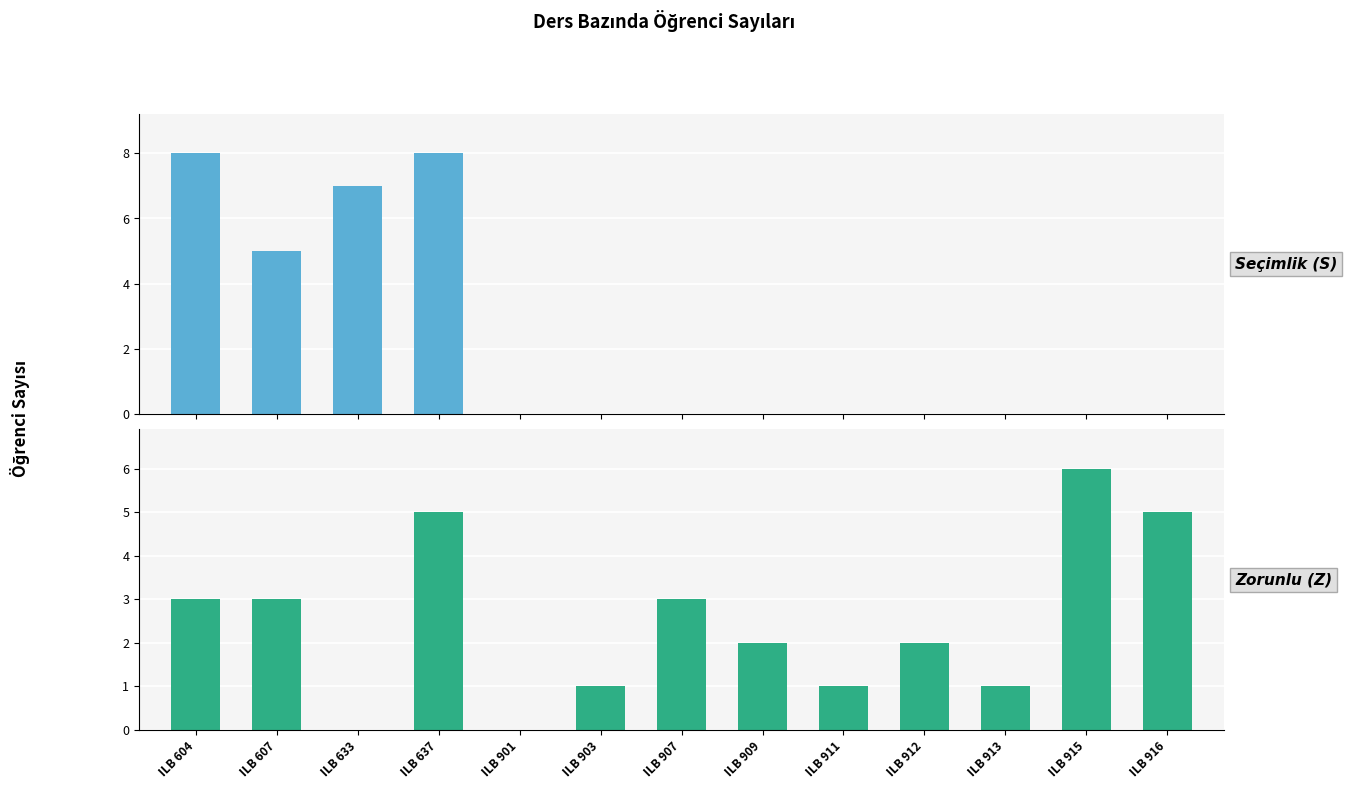

Which series has the largest total across all categories?

Zorunlu (Z)